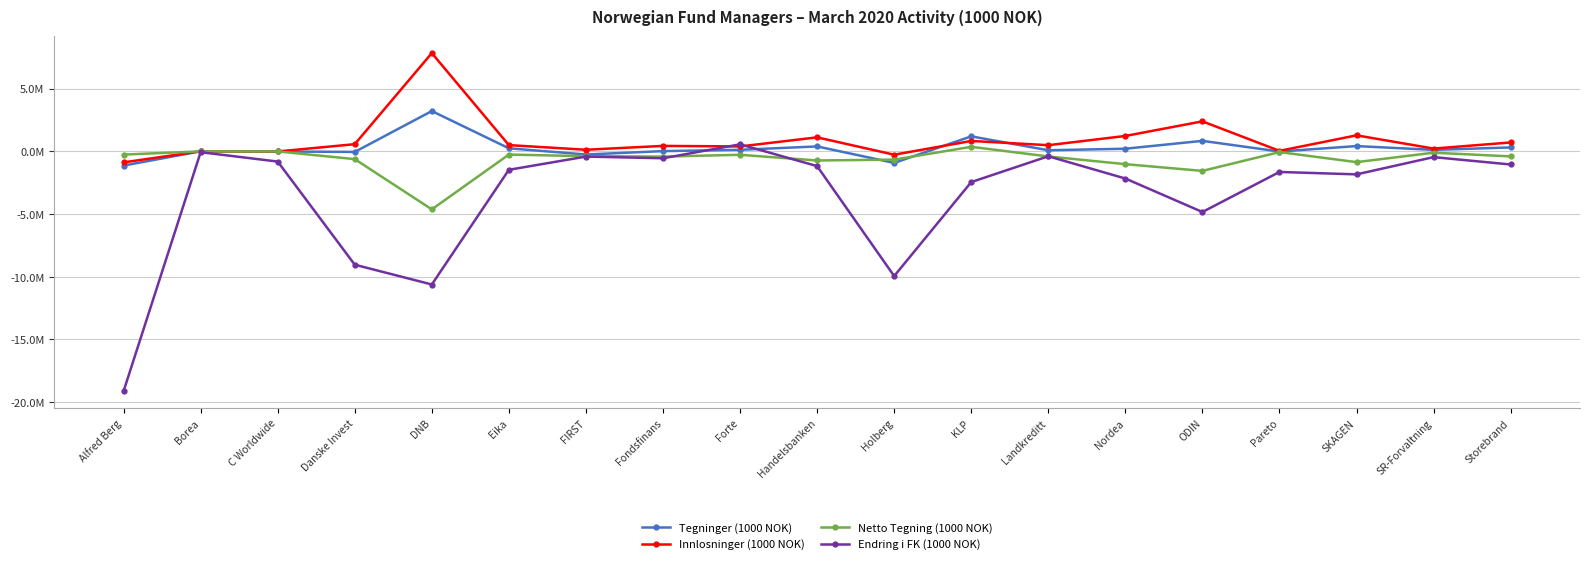

Reading left to right, what are all the values shown in this chart?

Tegninger (1000 NOK): Alfred Berg=-1131116	Borea=11100	C Worldwide=-6568	Danske Invest=-41894	DNB=3217624	Eika=248261	FIRST=-249024	Fondsfinans=22948	Forte=126107	Handelsbanken=396360	Holberg=-918964	KLP=1199019	Landkreditt=91475	Nordea=213080	ODIN=840775	Pareto=-10118	SKAGEN=424488	SR-Forvaltning=121574	Storebrand=315100
Innlosninger (1000 NOK): Alfred Berg=-876844	Borea=10773	C Worldwide=-5227	Danske Invest=574966	DNB=7839996	Eika=501207	FIRST=131490	Fondsfinans=438933	Forte=395802	Handelsbanken=1120868	Holberg=-263756	KLP=832795	Landkreditt=495807	Nordea=1231430	ODIN=2395841	Pareto=44662	SKAGEN=1281148	SR-Forvaltning=225061	Storebrand=713048
Netto Tegning (1000 NOK): Alfred Berg=-254272	Borea=327	C Worldwide=-1341	Danske Invest=-616860	DNB=-4622372	Eika=-252946	FIRST=-380514	Fondsfinans=-415985	Forte=-269695	Handelsbanken=-724508	Holberg=-655208	KLP=366224	Landkreditt=-404332	Nordea=-1018350	ODIN=-1555066	Pareto=-54780	SKAGEN=-856660	SR-Forvaltning=-103487	Storebrand=-397948
Endring i FK (1000 NOK): Alfred Berg=-19120071	Borea=-63330	C Worldwide=-810575	Danske Invest=-9036469	DNB=-10615555	Eika=-1467109	FIRST=-413301	Fondsfinans=-546612	Forte=562662	Handelsbanken=-1172949	Holberg=-9942365	KLP=-2447677	Landkreditt=-388880	Nordea=-2163406	ODIN=-4834016	Pareto=-1639685	SKAGEN=-1831416	SR-Forvaltning=-456800	Storebrand=-1044643